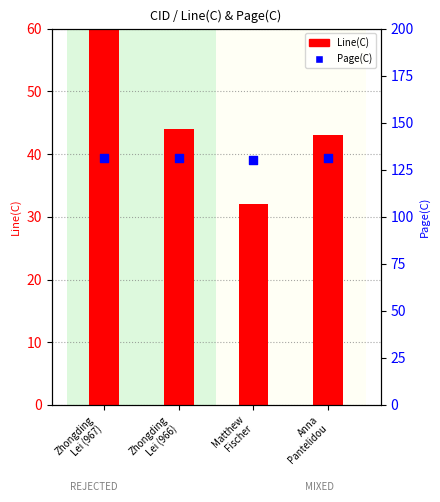

At which category is the sum across all series the highest?

Zhongding
Lei (967)